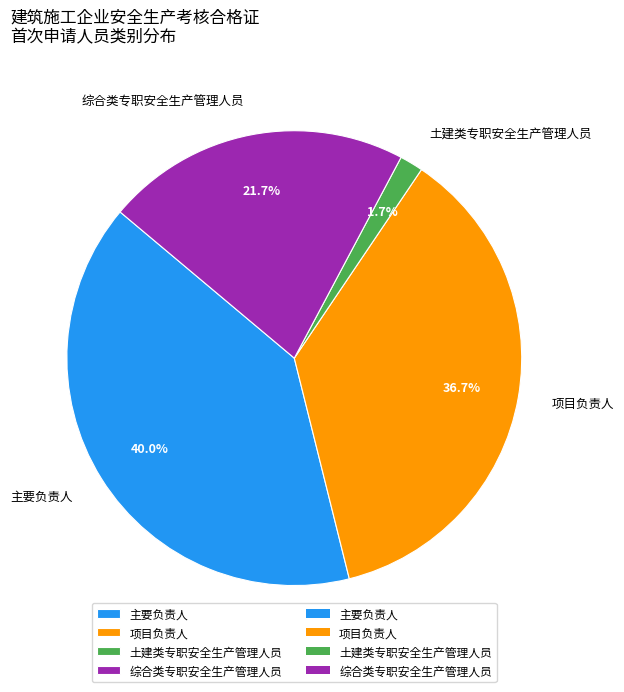

Which slice is the smallest?

土建类专职安全生产管理人员